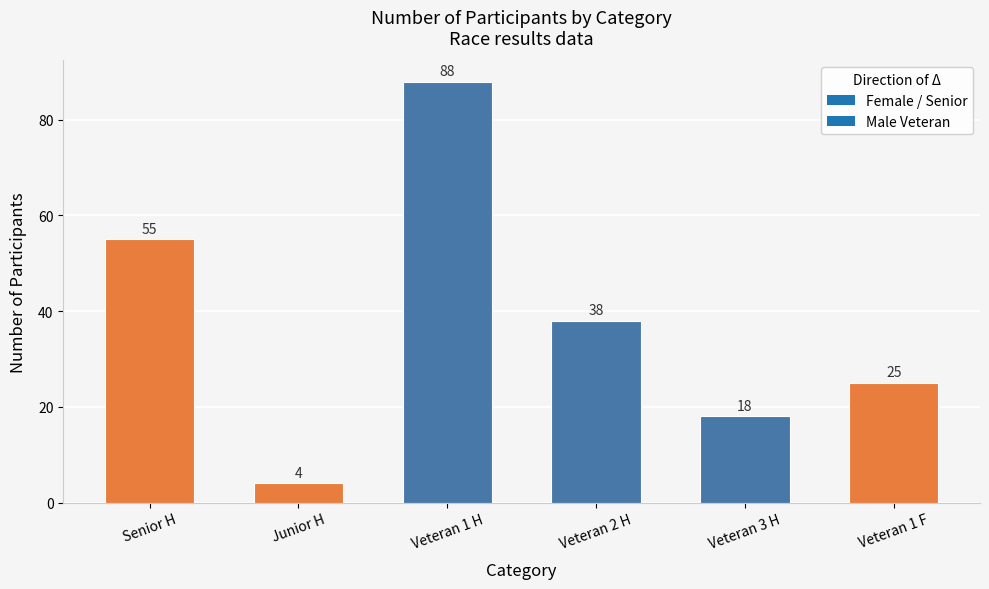

The value at Junior H is 4. True or false?

True